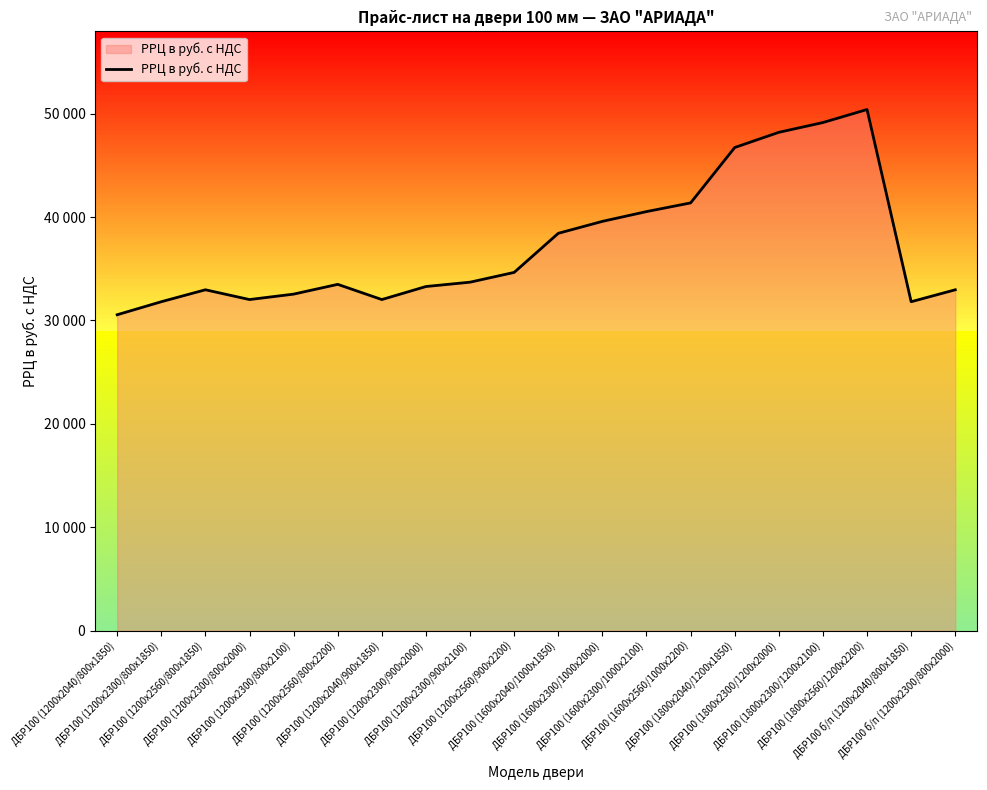

Does the chart have visible grid lines?

No